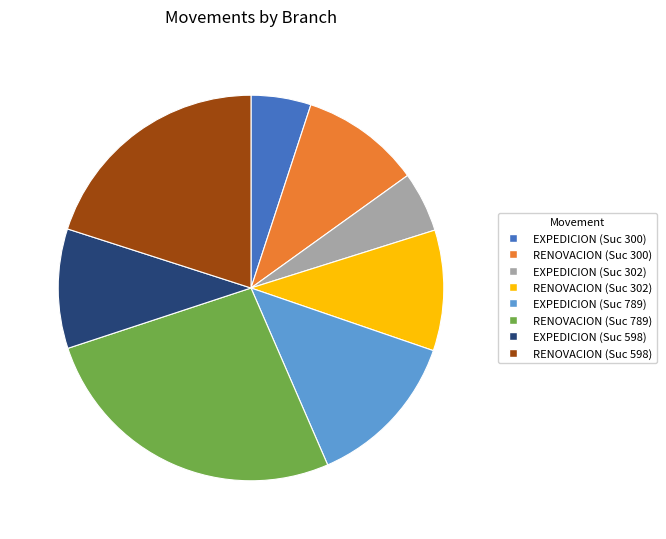

Count the number of slices in the pie.

8